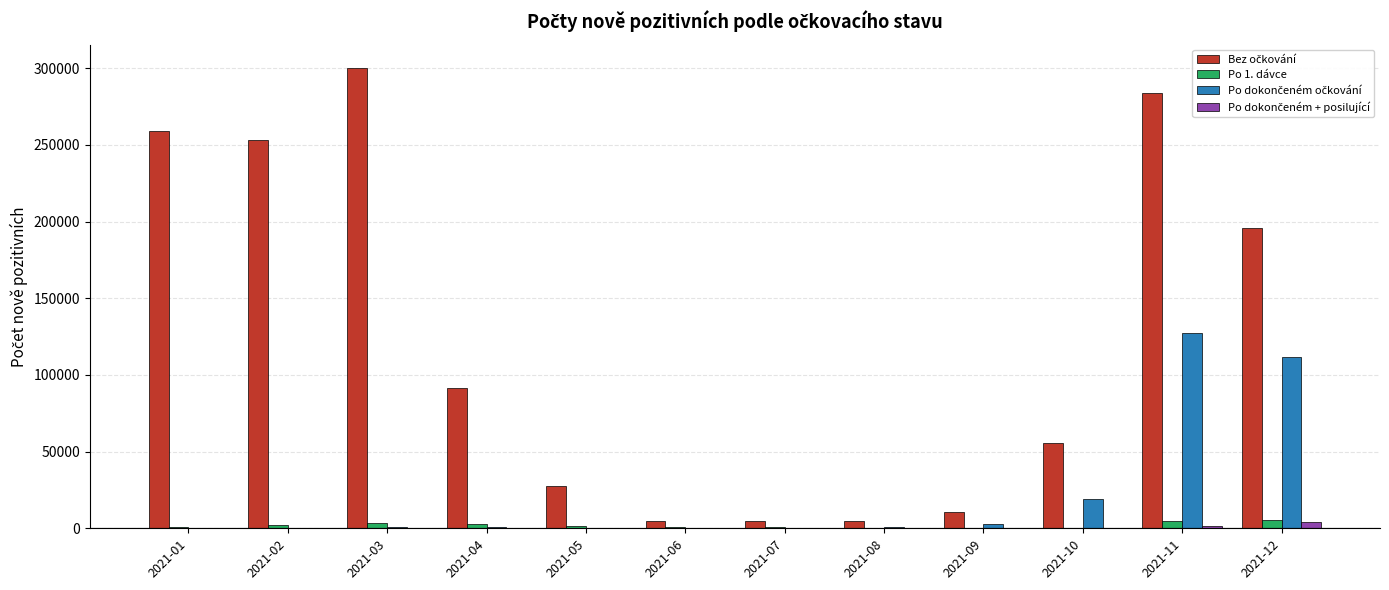

The value of Po 1. dávce at 2021-11 is 4876. True or false?

True